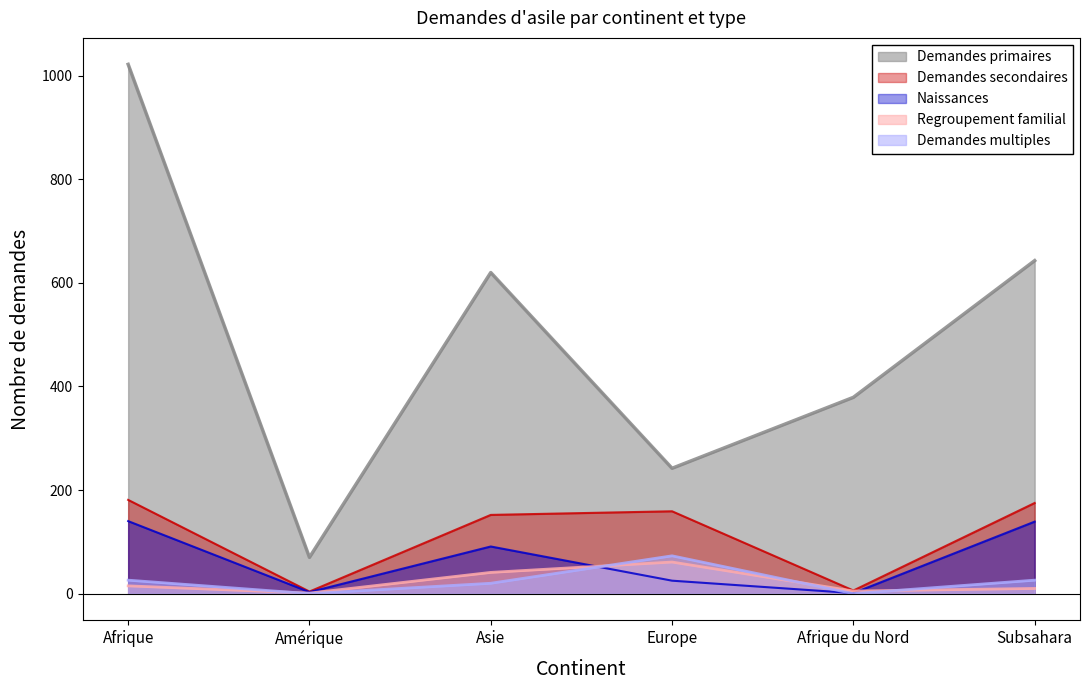

What is the greatest value displayed?

1022